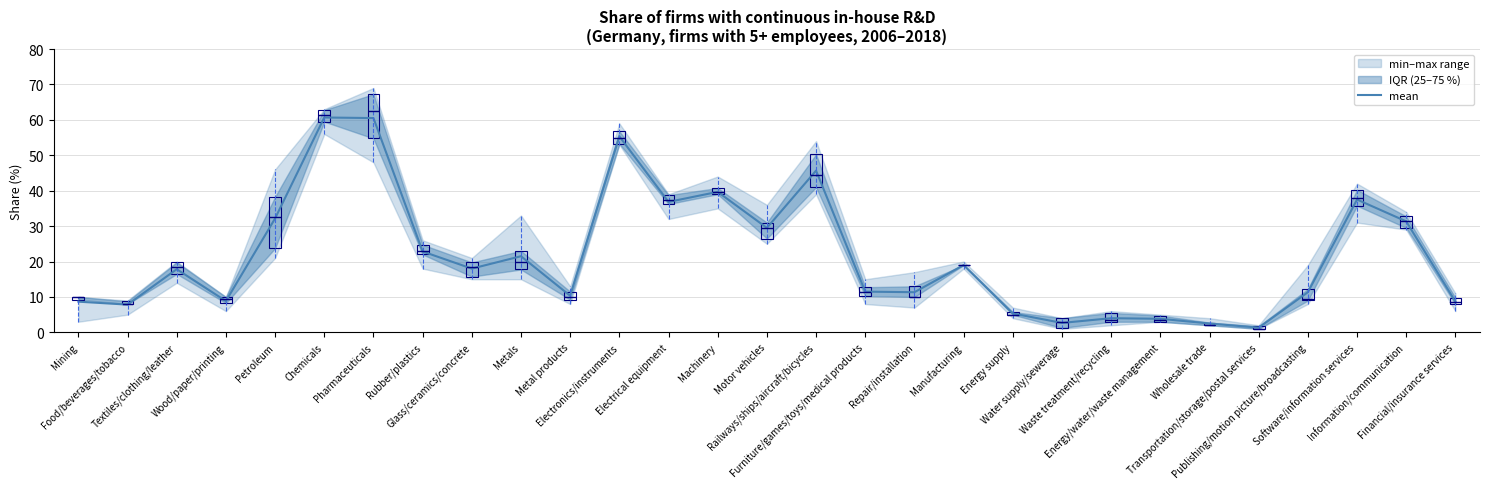

Is it true that the value at Electrical equipment is 61.0?

False